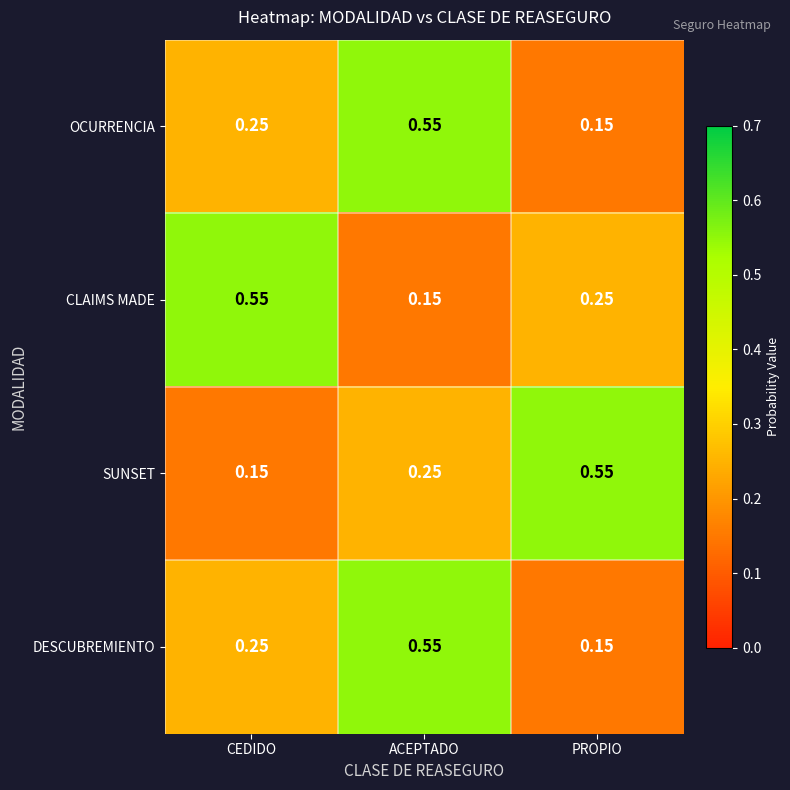

At which label is SUNSET closest to 0?

CEDIDO